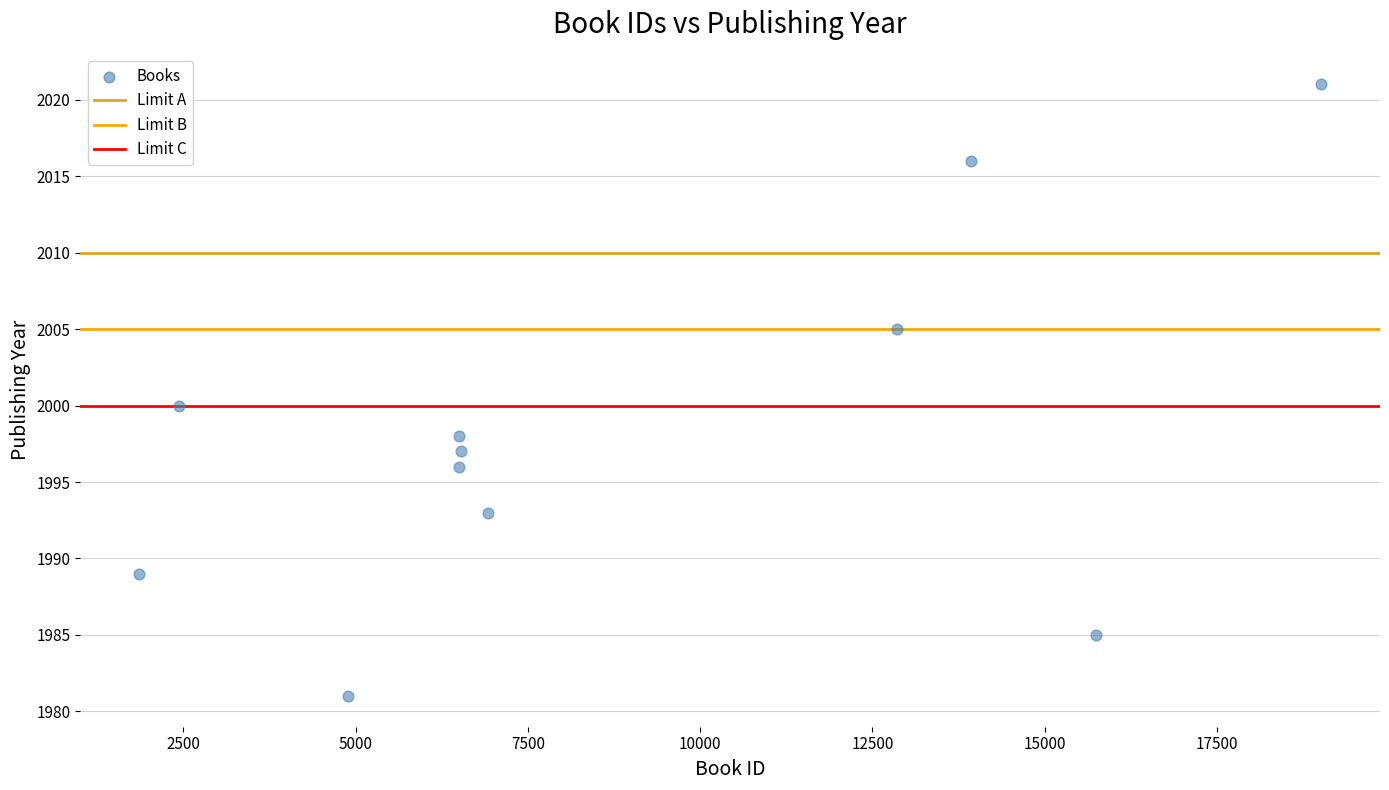

What is the range of X values (max minus min)?

17151